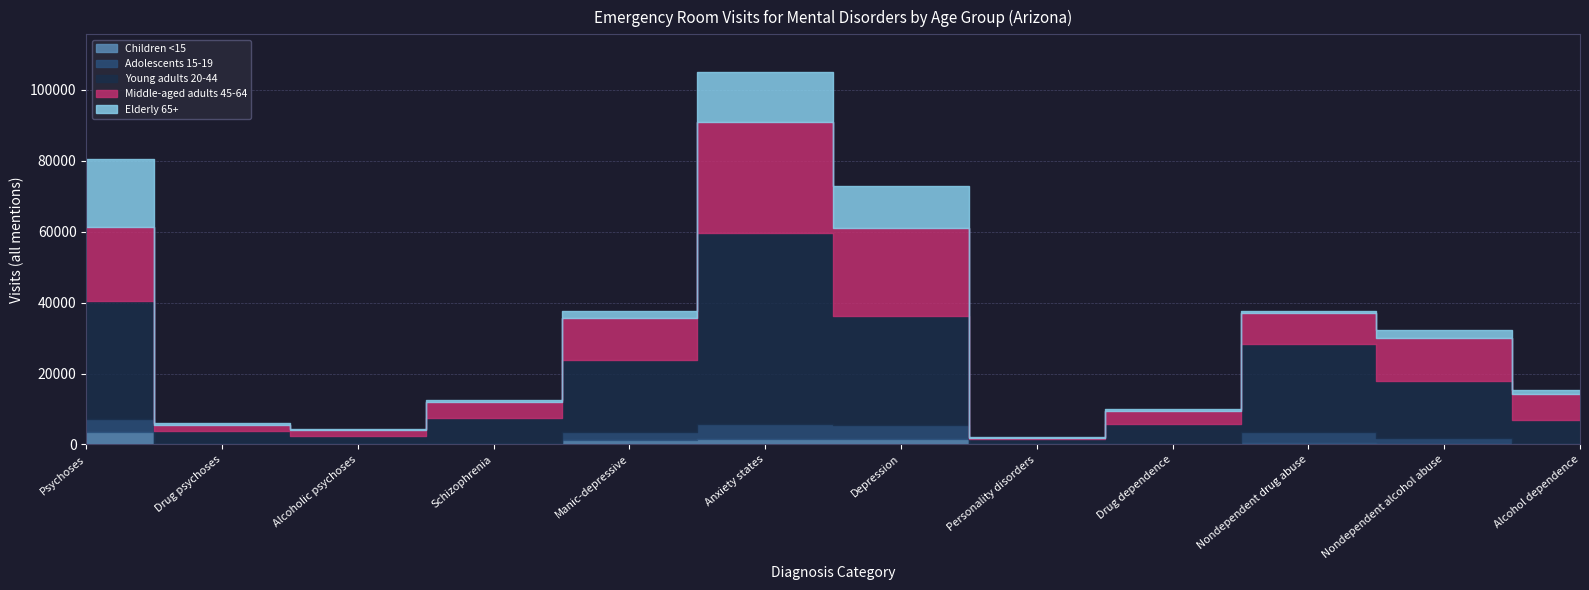

Which has a higher value, Psychoses or Personality disorders?

Psychoses